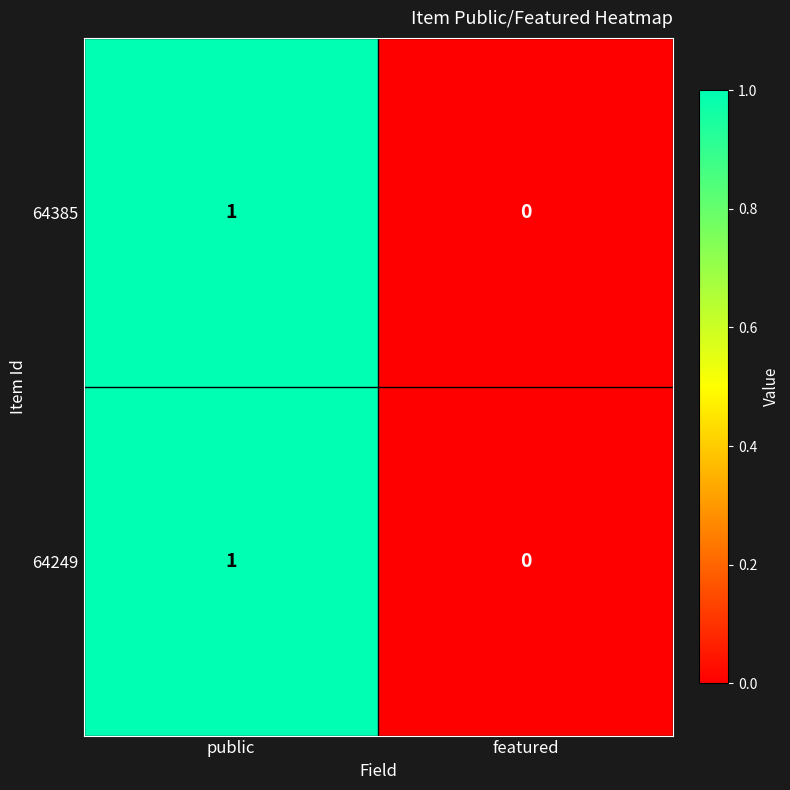

True or false: 64385 has a value of 0 at featured.

True